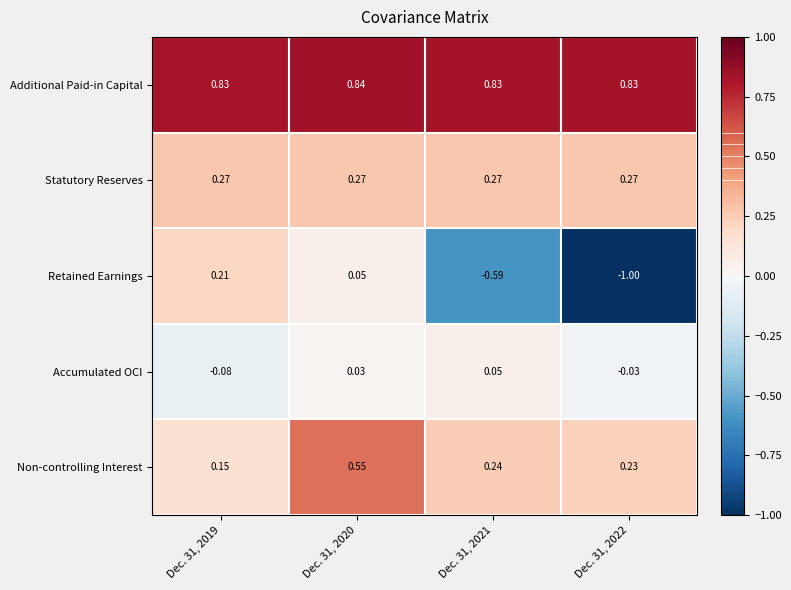

Which series changed the most between Dec. 31, 2021 and Dec. 31, 2022?

Retained Earnings